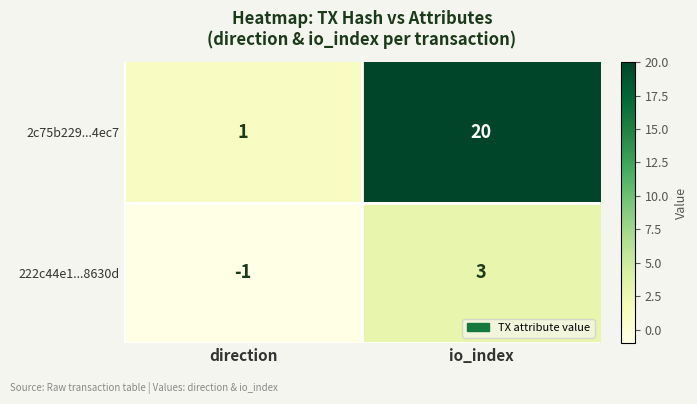

At which category does the chart reach its minimum across all series?

direction